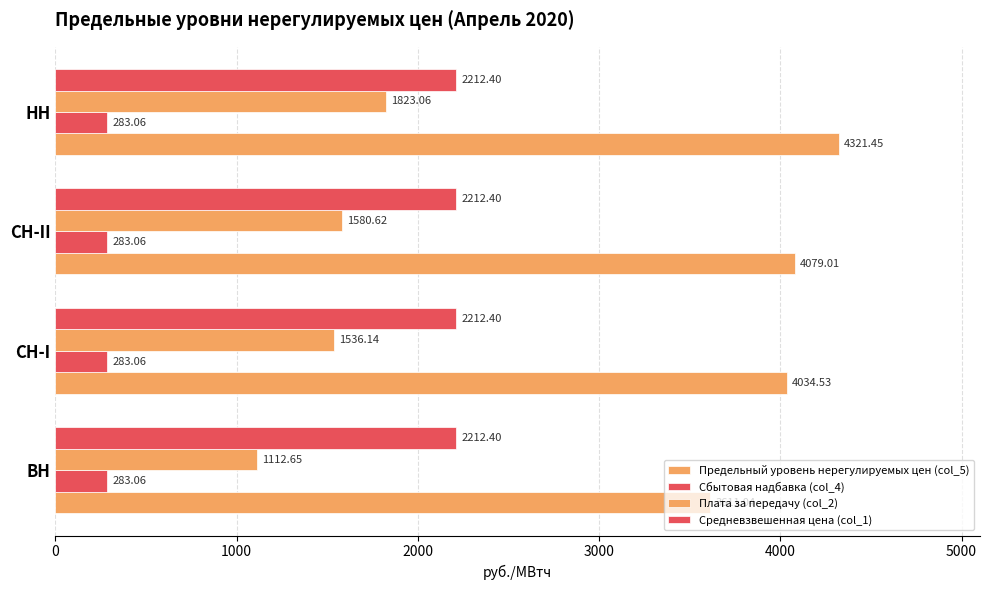

How many values in the Предельный уровень нерегулируемых цен (col_5) series exceed 4079?

2